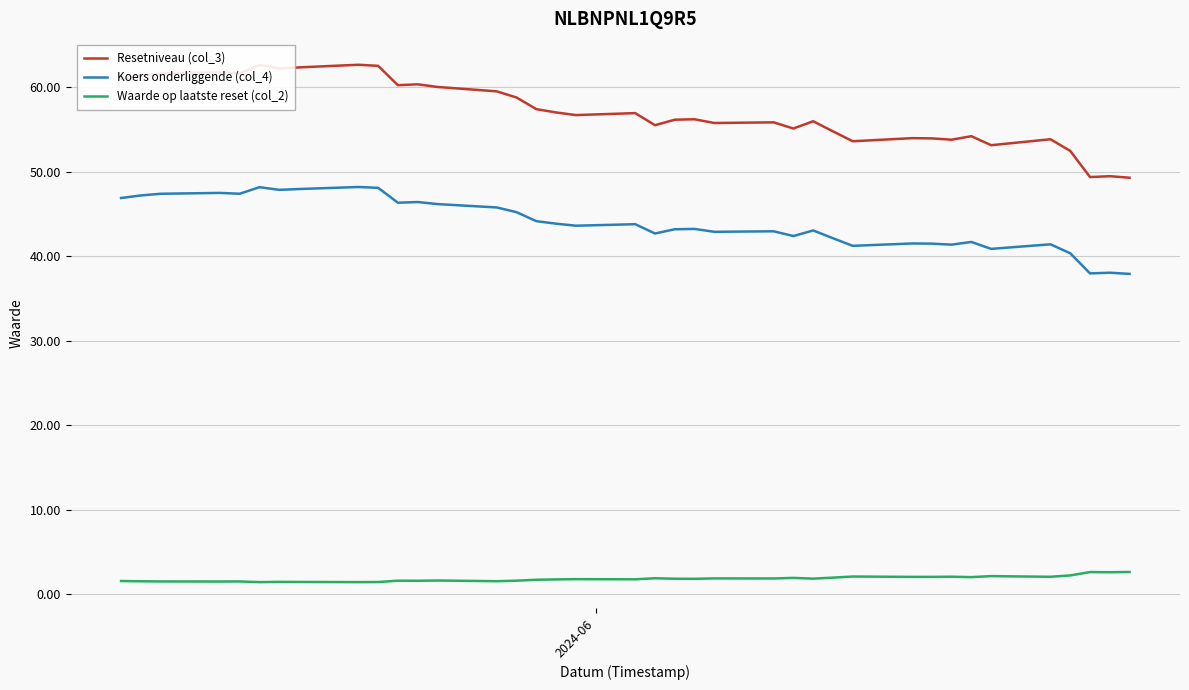

True or false: Koers onderliggende (col_4) and Waarde op laatste reset (col_2) cross at least once.

False